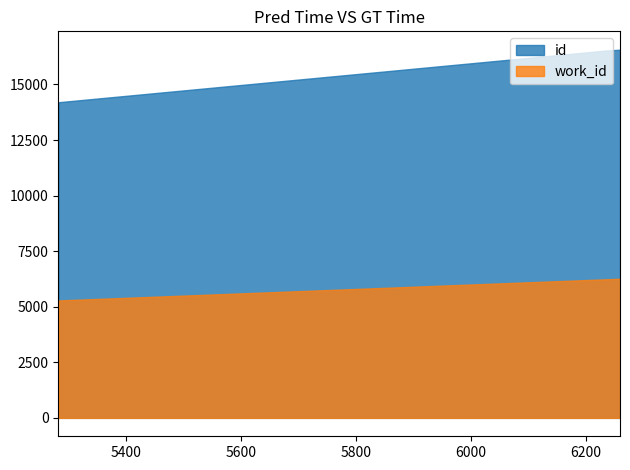

What is the average value of the work_id series?

6006